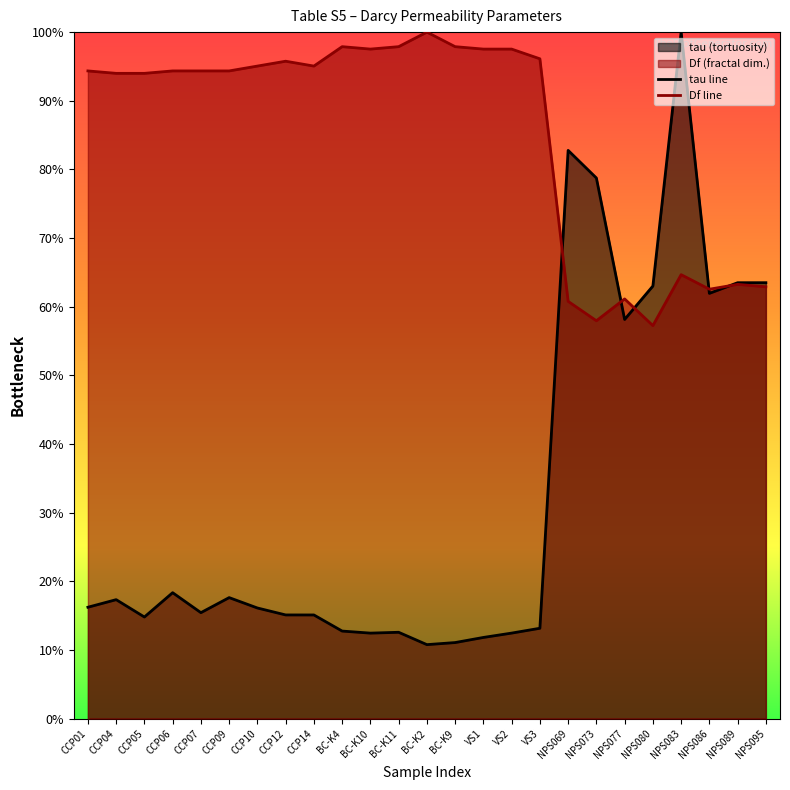

What value does the Df line series have at NPS073?

58.0